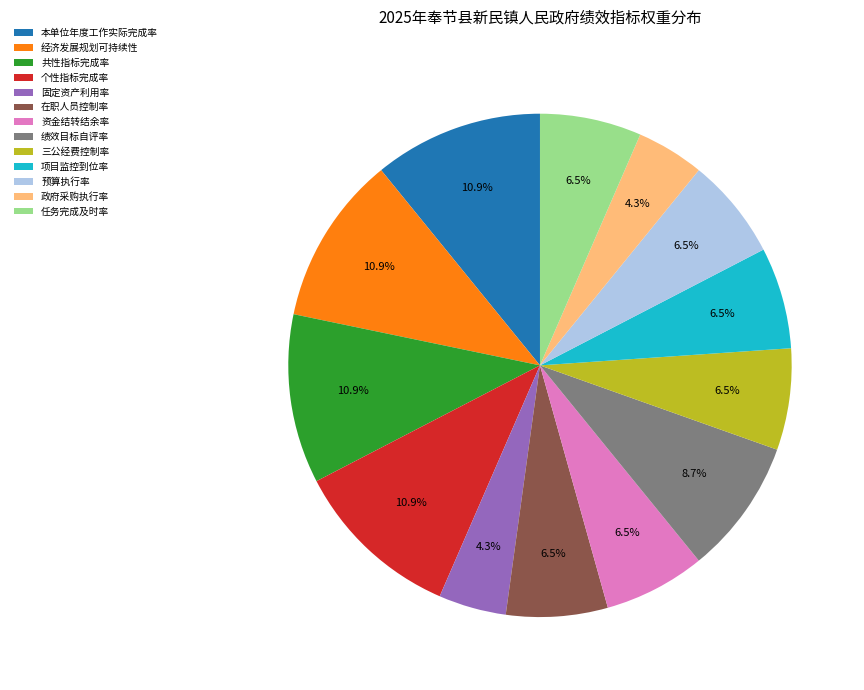

How many segments does this pie chart have?

13